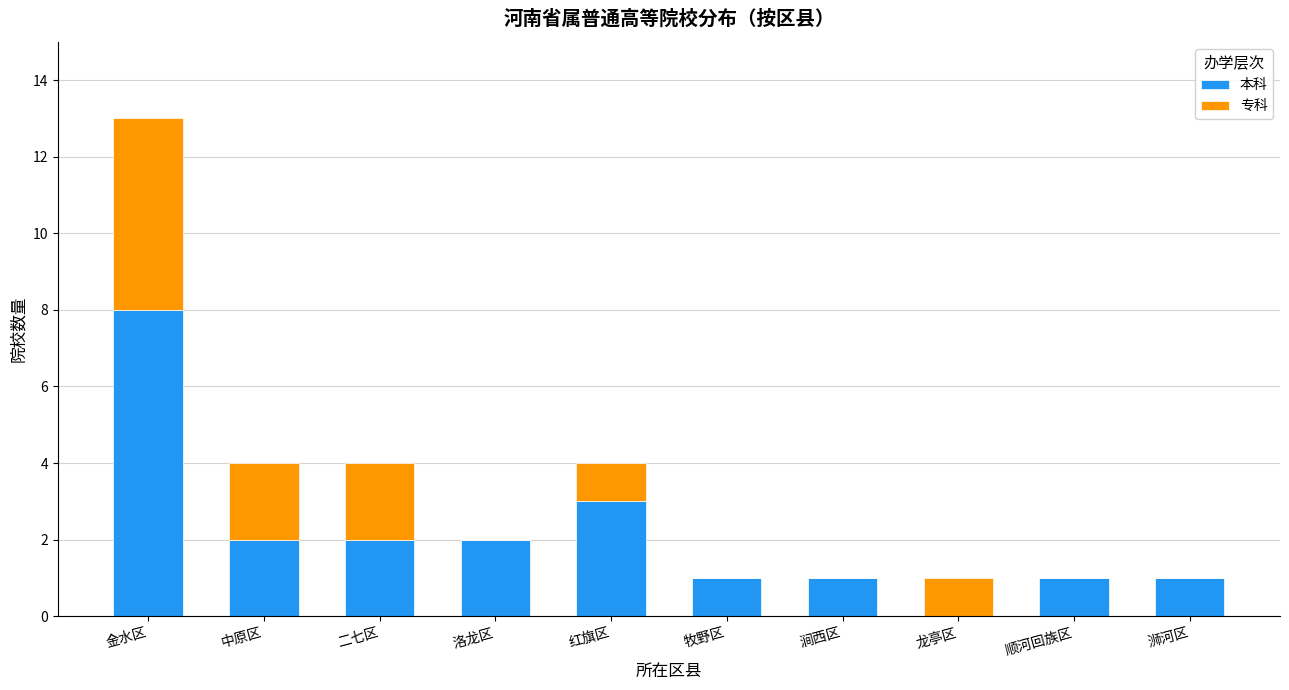

What is the highest value of the 本科 series?

8